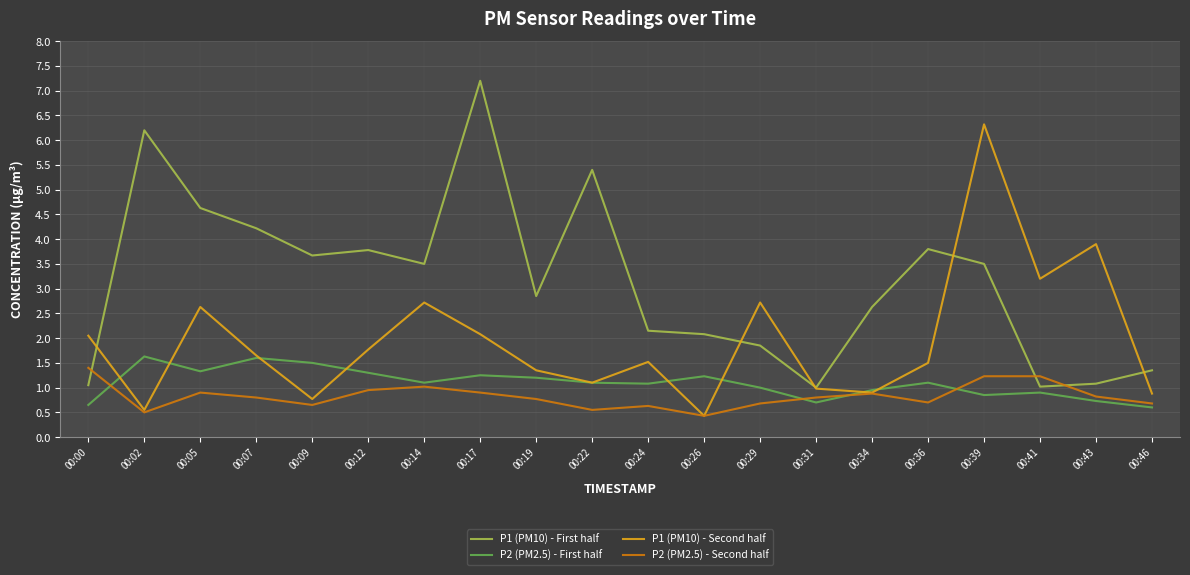

Is the value of P1 (PM10) - First half at 00:46 greater than the value of P2 (PM2.5) - Second half at 00:14?

Yes